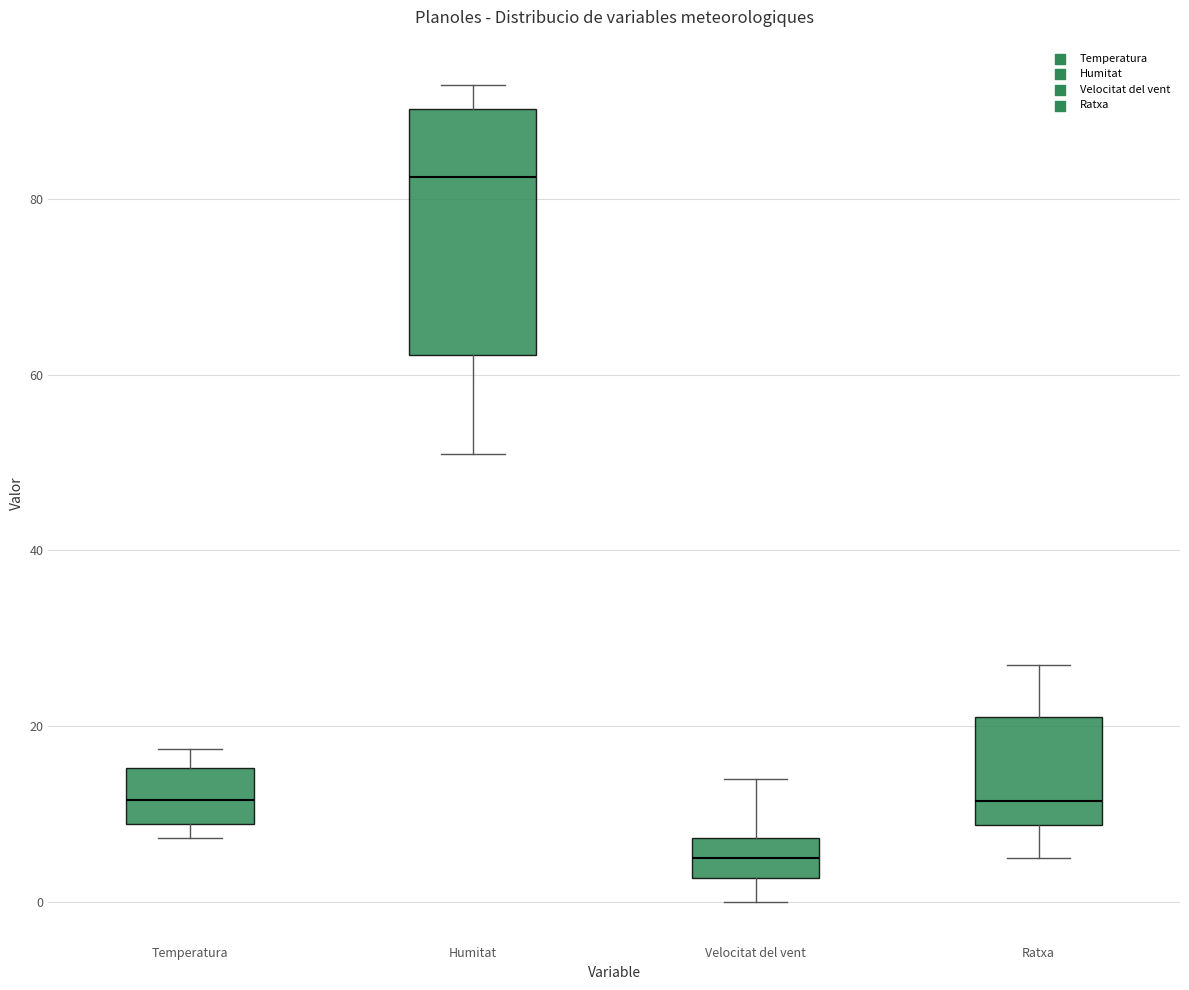

Reading left to right, transcribe this box plot: for each box, give where its median line is, the range the box spans, and where its two whiskers end, as read against the y-axis. The values are not printed on the chart, so give them approximately, as read against the axis.

Temperatura: median 12, box 8 to 16, whiskers 8 (just below the box's lower edge) to 18
Humitat: median 82, box 62 to 90, whiskers 52 to 94
Velocitat del vent: median 6, box 2 to 8, whiskers 0 to 14
Ratxa: median 12, box 8 to 22, whiskers 6 to 28